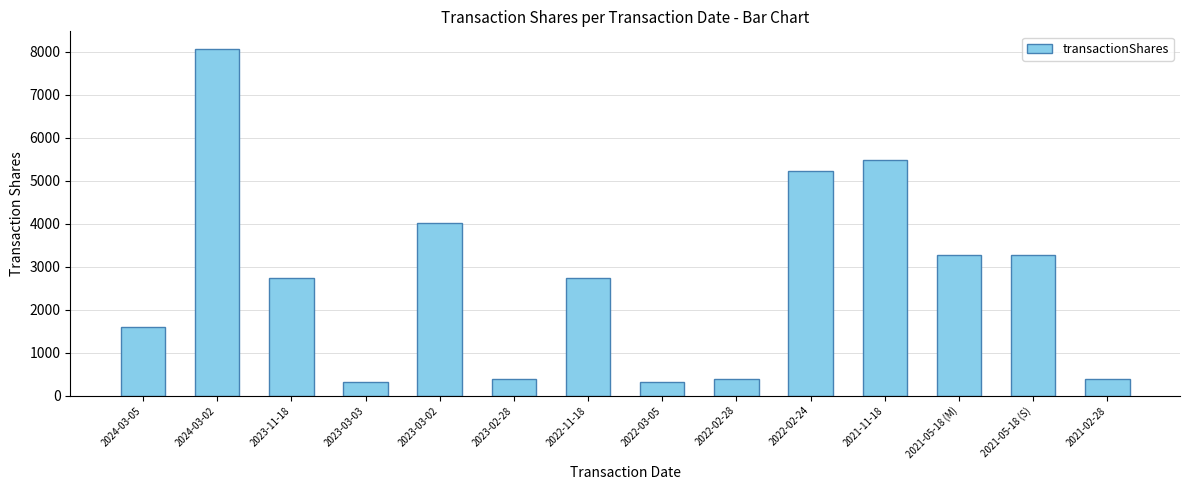

Is it true that the value at 2023-11-18 is 4350?

False